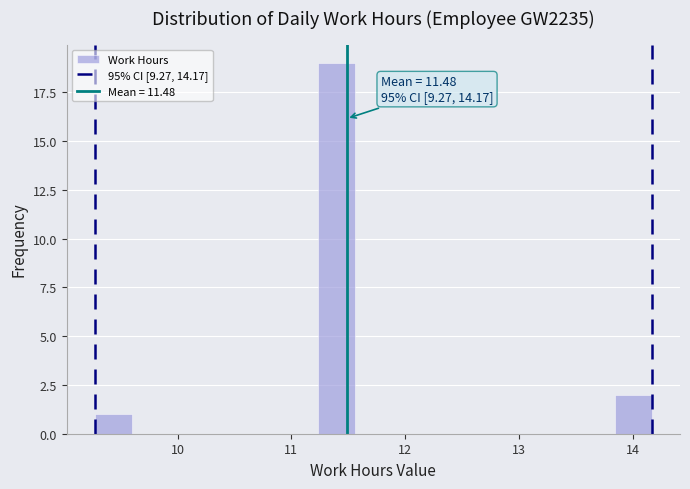

Around what value on the x-axis is the tallest bar? Give the approximate position of its centre, as read against the axis.

11.4